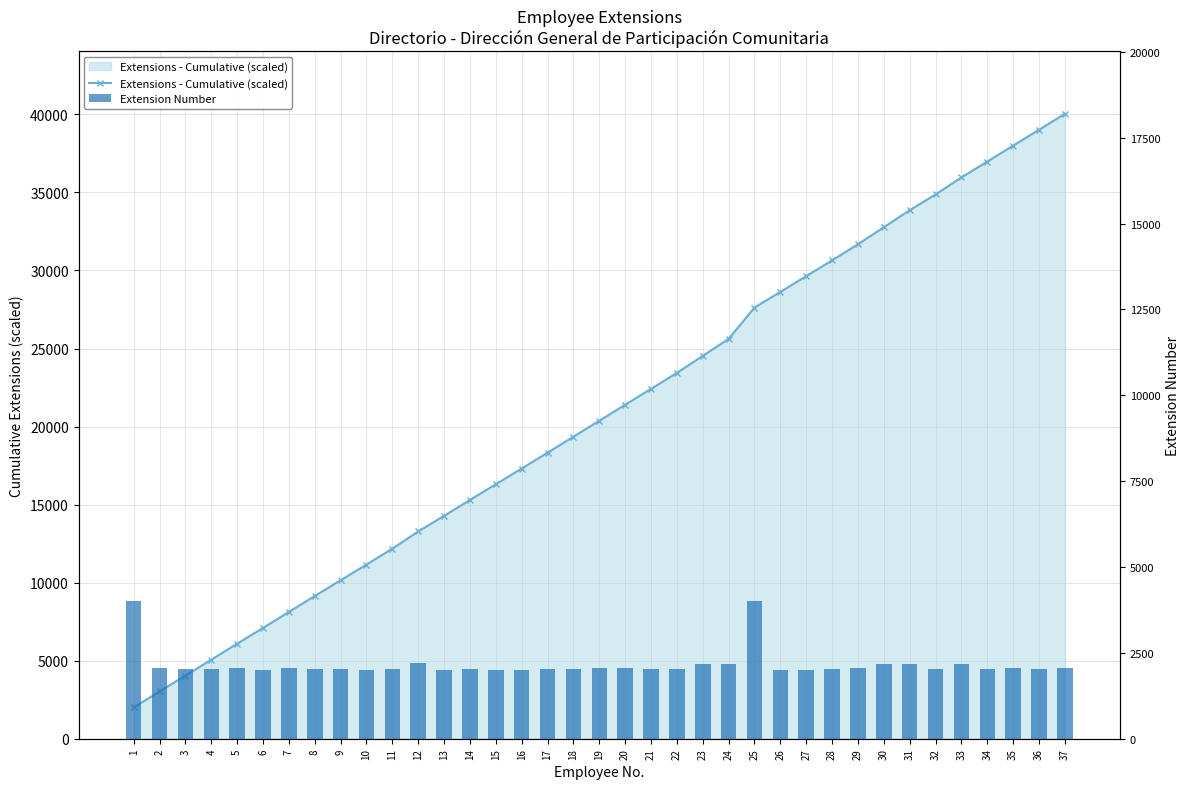

Rank the series at 10 from lowest to highest value.

Extension Number, Extensions - Cumulative (scaled)